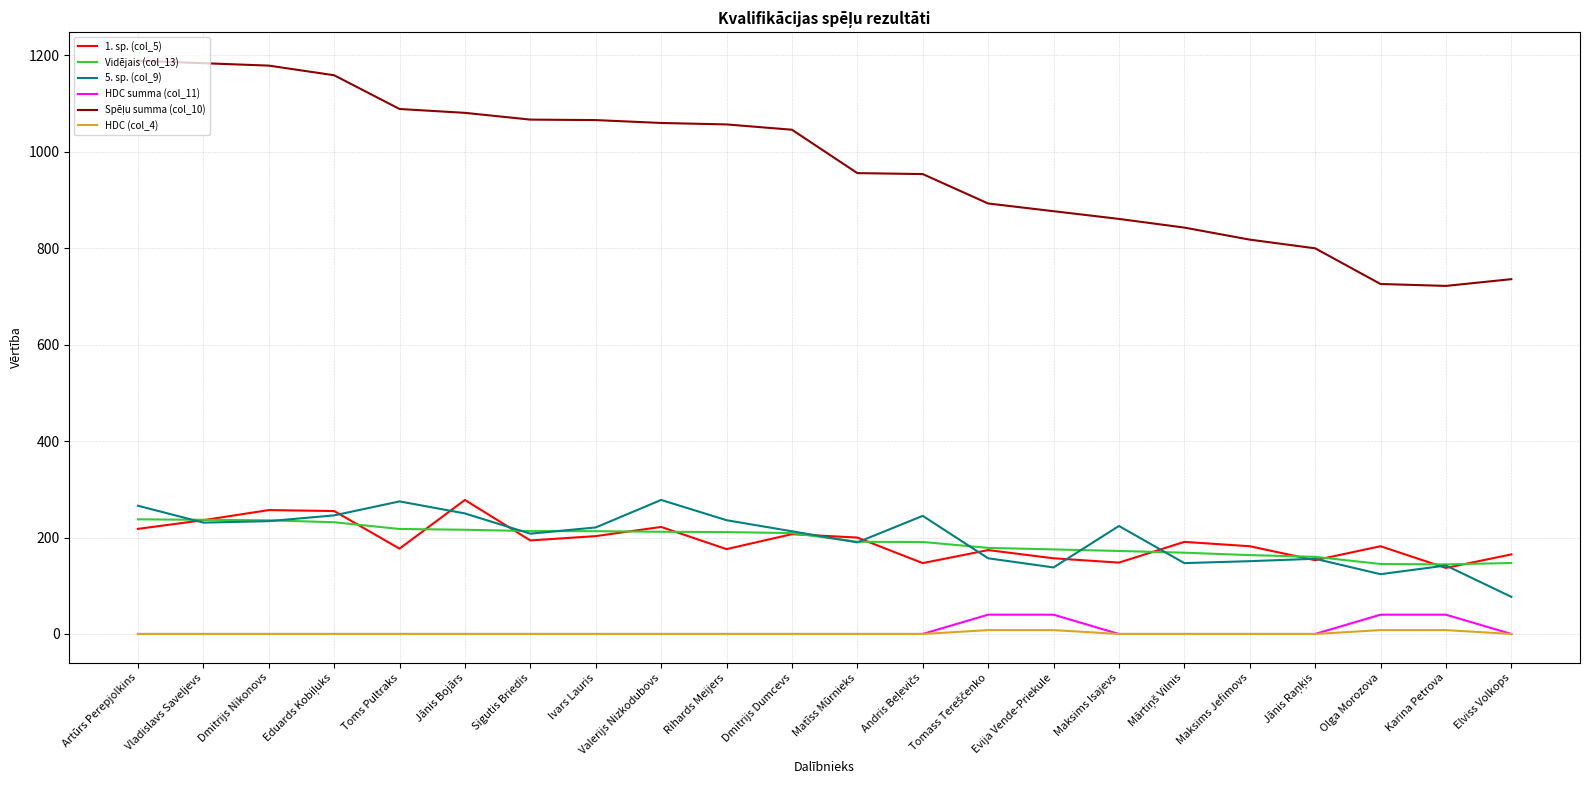

True or false: Vidējais (col_13) and 5. sp. (col_9) cross at least once.

True